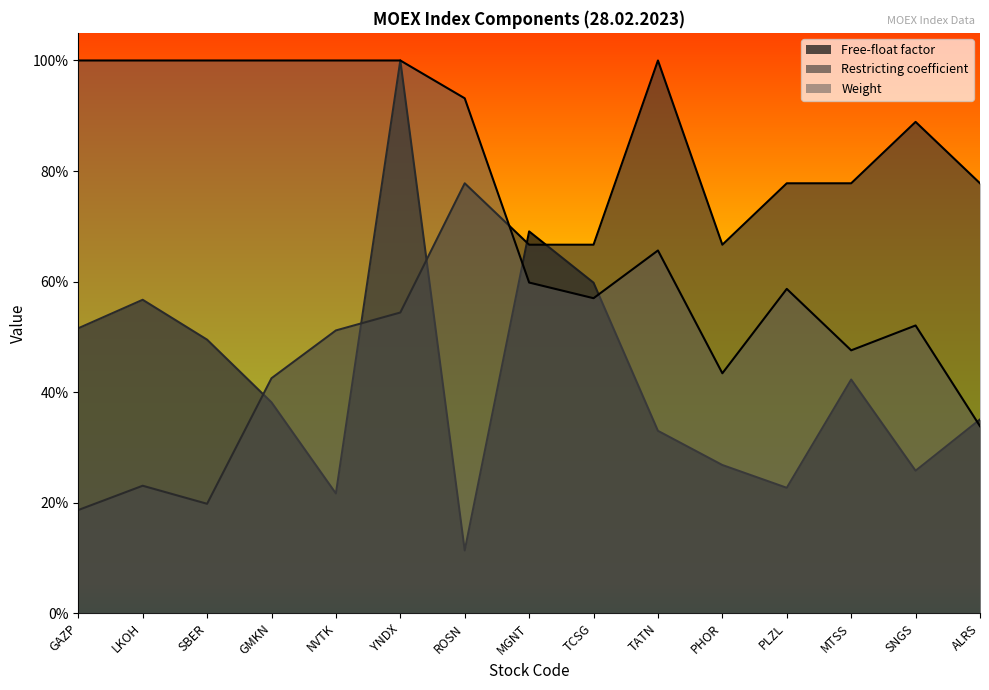

Reading right to left, what are all the values shown in this chart?

Free-float factor: ALRS=0.4	SNGS=0.3	MTSS=0.4	PLZL=0.2	PHOR=0.3	TATN=0.3	TCSG=0.6	MGNT=0.7	ROSN=0.1	YNDX=1.0	NVTK=0.2	GMKN=0.4	SBER=0.5	LKOH=0.6	GAZP=0.5
Restricting coefficient: ALRS=0.8	SNGS=0.9	MTSS=0.8	PLZL=0.8	PHOR=0.7	TATN=1.0	TCSG=0.7	MGNT=0.7	ROSN=0.8	YNDX=0.5	NVTK=0.5	GMKN=0.4	SBER=0.2	LKOH=0.2	GAZP=0.2
Weight: ALRS=0.3	SNGS=0.5	MTSS=0.5	PLZL=0.6	PHOR=0.4	TATN=0.7	TCSG=0.6	MGNT=0.6	ROSN=0.9	YNDX=1.0	NVTK=1.0	GMKN=1.0	SBER=1.0	LKOH=1.0	GAZP=1.0